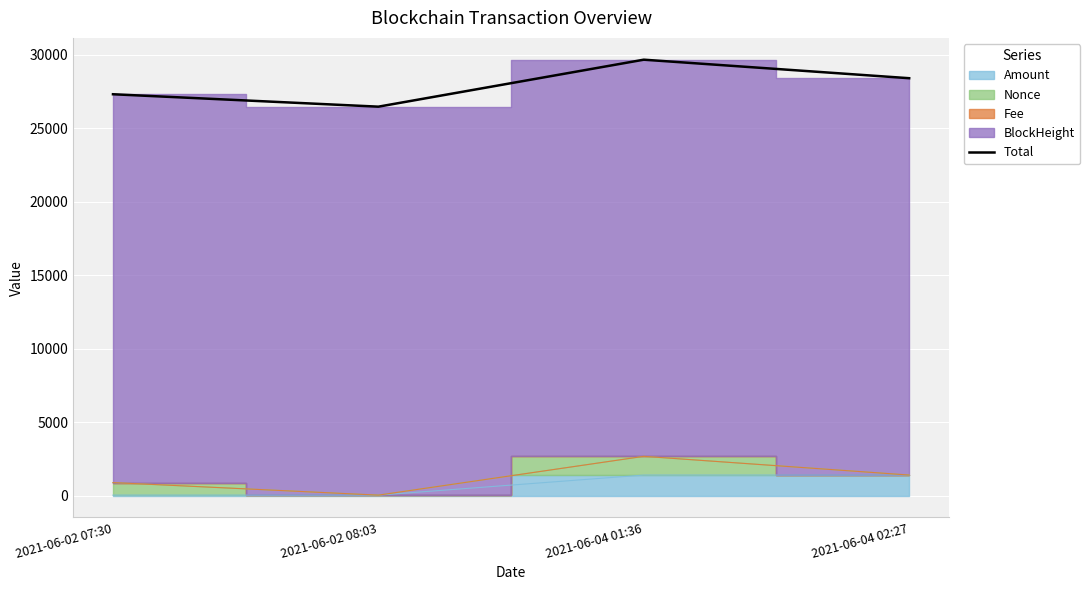

At which category does the data reach its first local peak?

2021-06-04 01:36